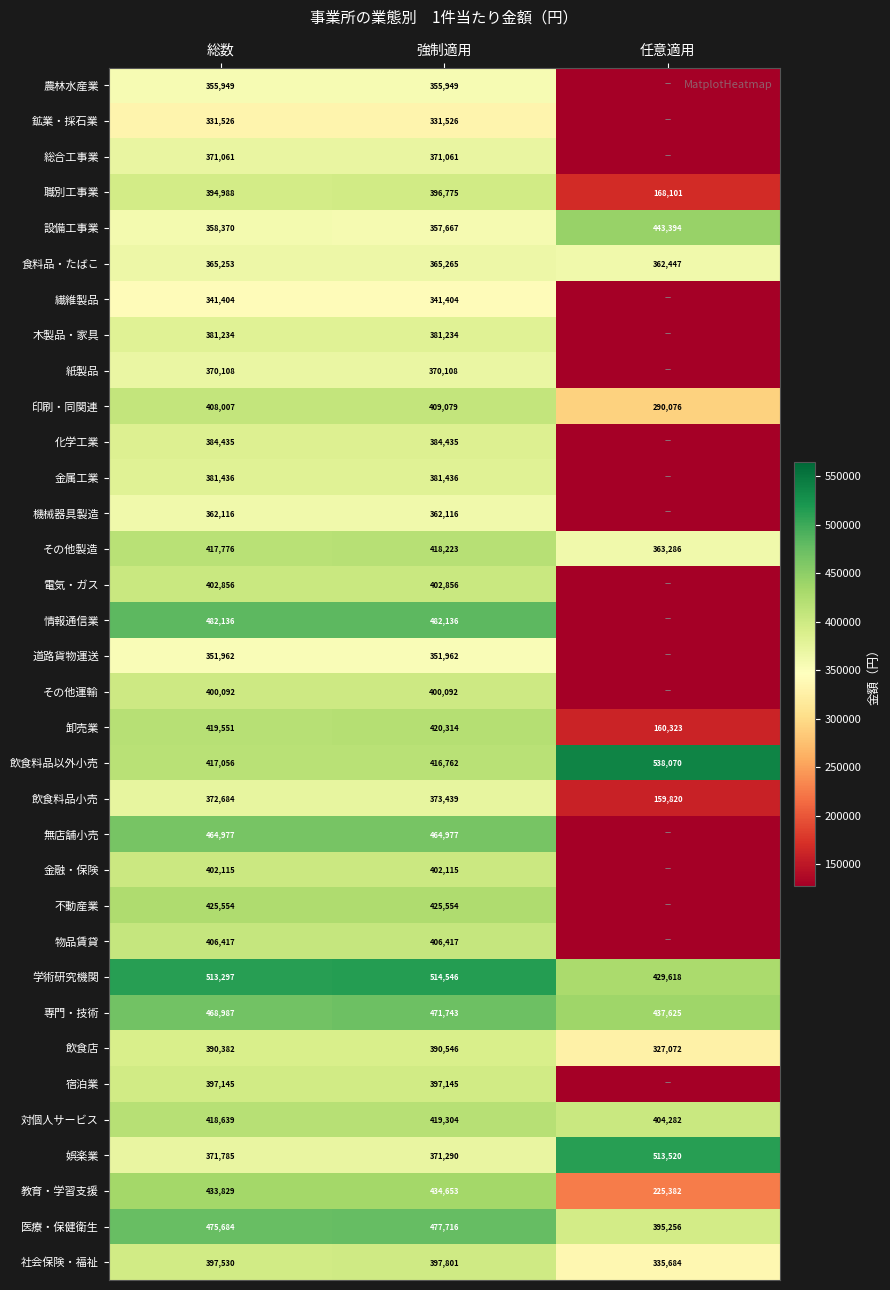

The value of 設備工事業 at 総数 is 358370. True or false?

True